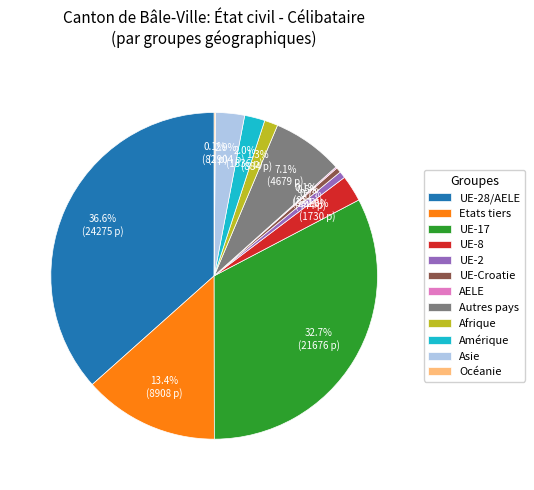

Between Etats tiers and Autres pays, which is larger?

Etats tiers